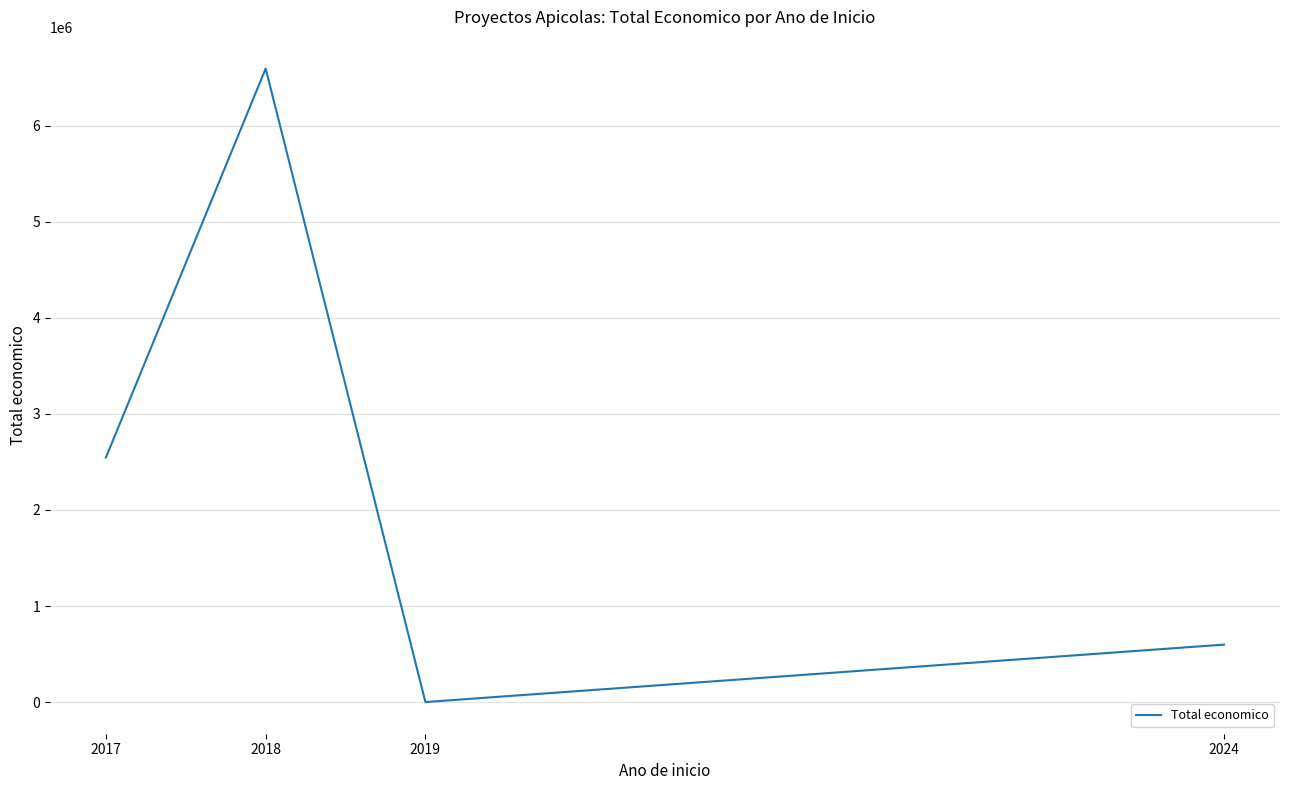

Rank the categories by value from lowest to highest.

2019, 2024, 2017, 2018